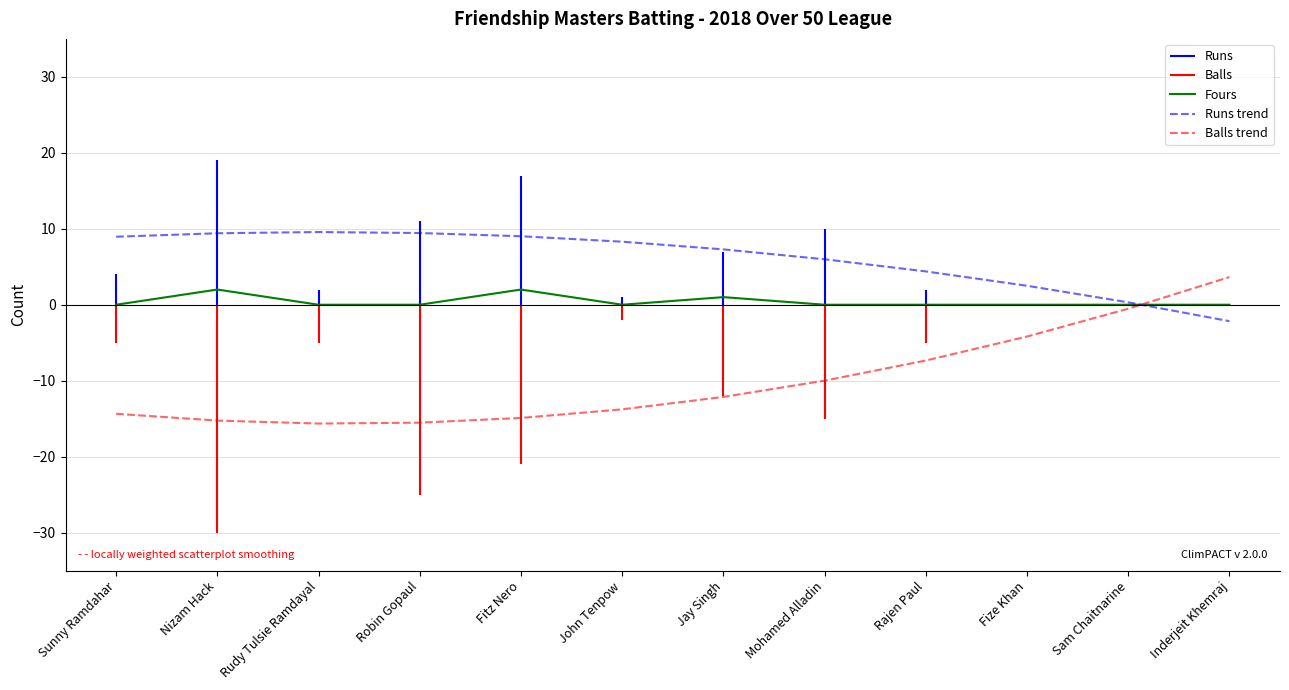

Reading right to left, what are all the values shown in this chart?

Runs: Inderjeit Khemraj=0	Sam Chaitnarine=0	Fize Khan=0	Rajen Paul=2	Mohamed Alladin=10	Jay Singh=7	John Tenpow=1	Fitz Nero=17	Robin Gopaul=11	Rudy Tulsie Ramdayal=2	Nizam Hack=19	Sunny Ramdahar=4
Balls: Inderjeit Khemraj=0	Sam Chaitnarine=0	Fize Khan=0	Rajen Paul=5	Mohamed Alladin=15	Jay Singh=12	John Tenpow=2	Fitz Nero=21	Robin Gopaul=25	Rudy Tulsie Ramdayal=5	Nizam Hack=30	Sunny Ramdahar=5
Fours: Inderjeit Khemraj=0	Sam Chaitnarine=0	Fize Khan=0	Rajen Paul=0	Mohamed Alladin=0	Jay Singh=1	John Tenpow=0	Fitz Nero=2	Robin Gopaul=0	Rudy Tulsie Ramdayal=0	Nizam Hack=2	Sunny Ramdahar=0